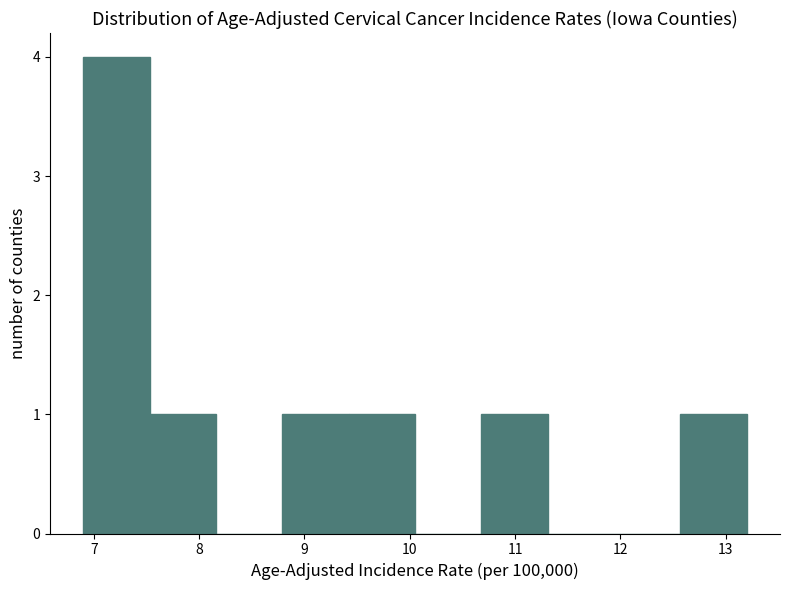

Reading left to right, transcribe this chart: for each bar, give the range it covers on the x-axis and its height. Neither the bar edges nor the heights are printed on the chart, so give them approximately, as read against the axes.

6.90 to 7.53: 4
7.53 to 8.16: 1
8.16 to 8.79: 0
8.79 to 9.42: 1
9.42 to 10.05: 1
10.05 to 10.68: 0
10.68 to 11.31: 1
11.31 to 11.94: 0
11.94 to 12.57: 0
12.57 to 13.20: 1